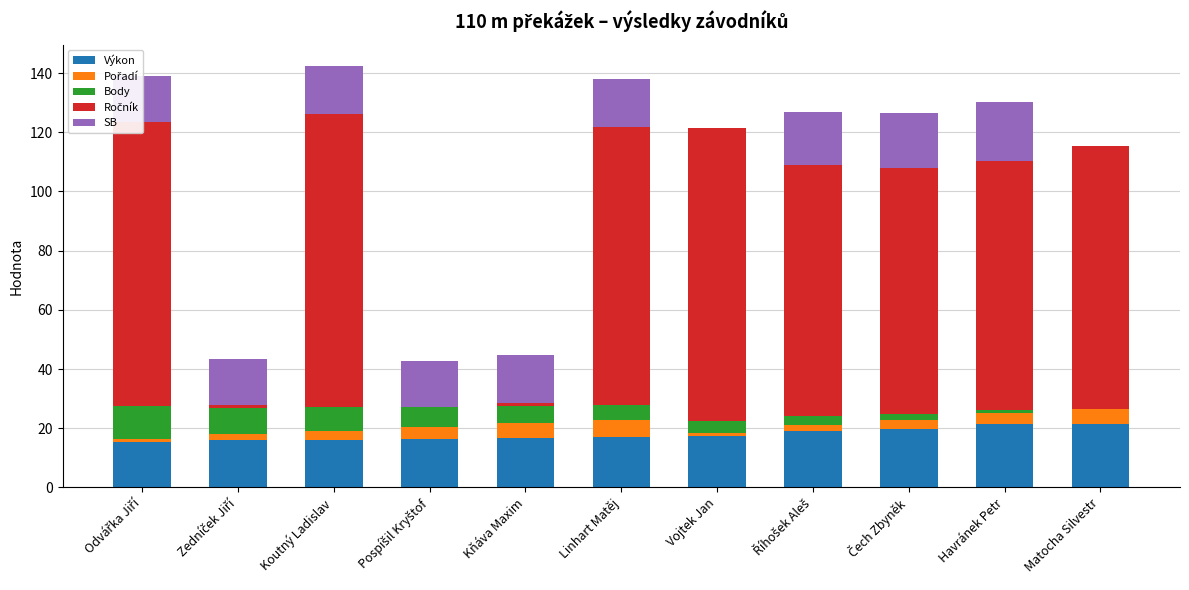

What is the highest value of the Výkon series?

21.5